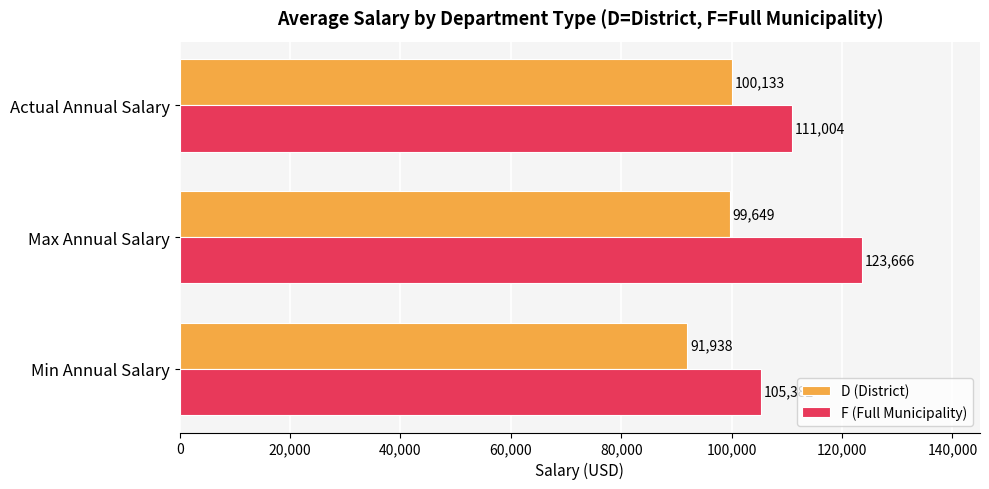

At which label is D (District) closest to 96035?

Max Annual Salary